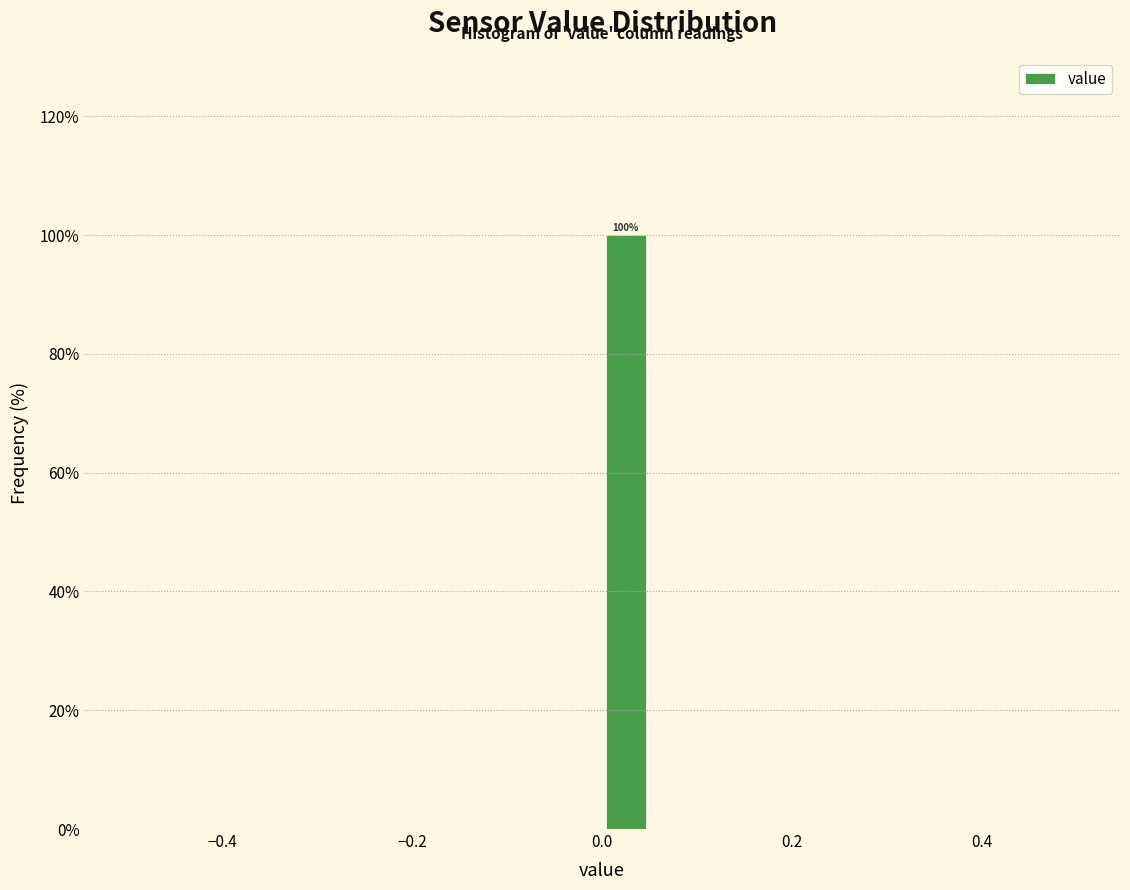

Read against the x-axis, roughly where is the centre of the tallest bar?

0.02